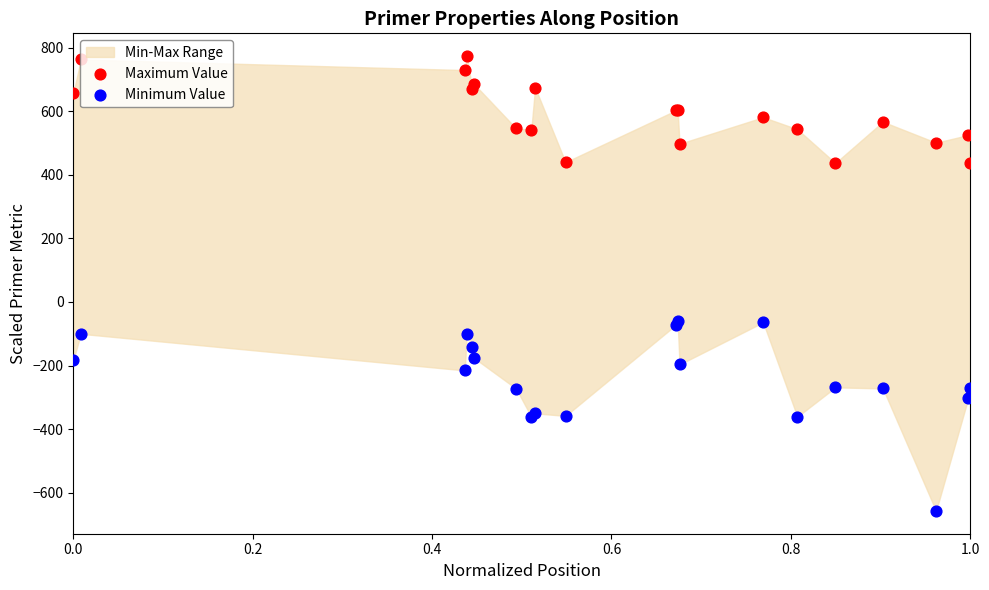

Which series contains the highest Y value?

Maximum Value